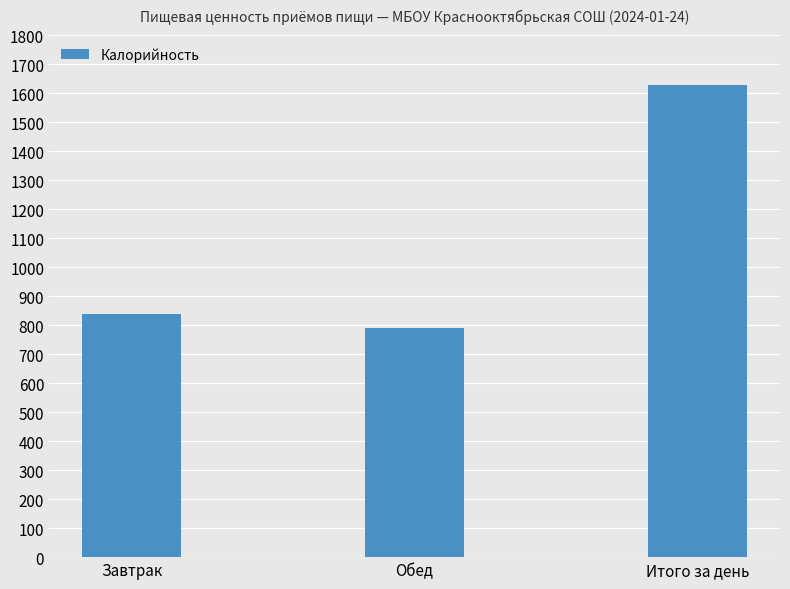

How many data points does each series have?

3